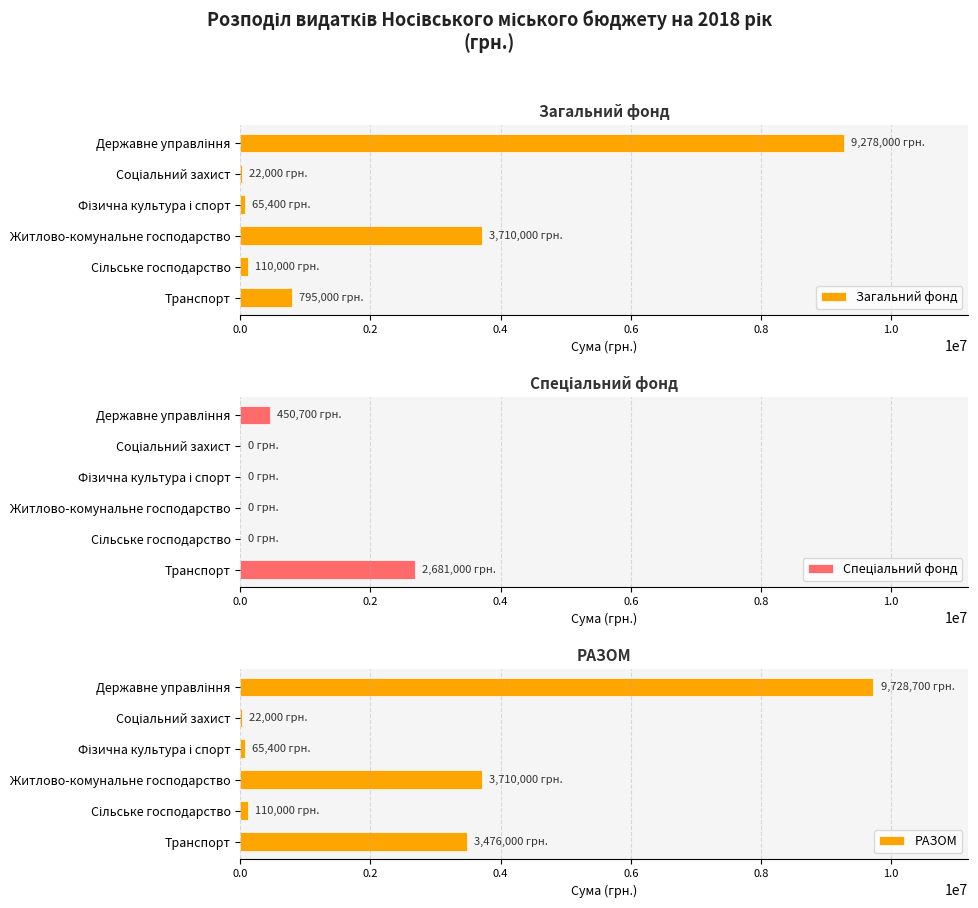

At which label is Загальний фонд closest to 4650000?

Житлово-комунальне господарство